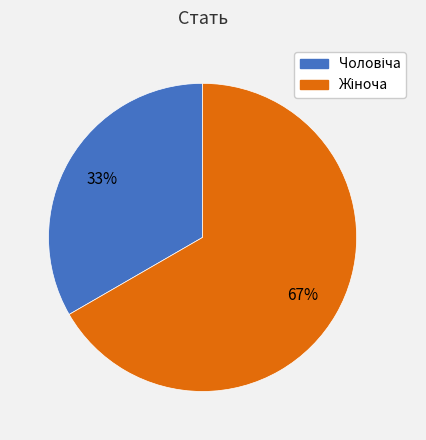

Is there any slice that represents more than half of the pie?

Yes